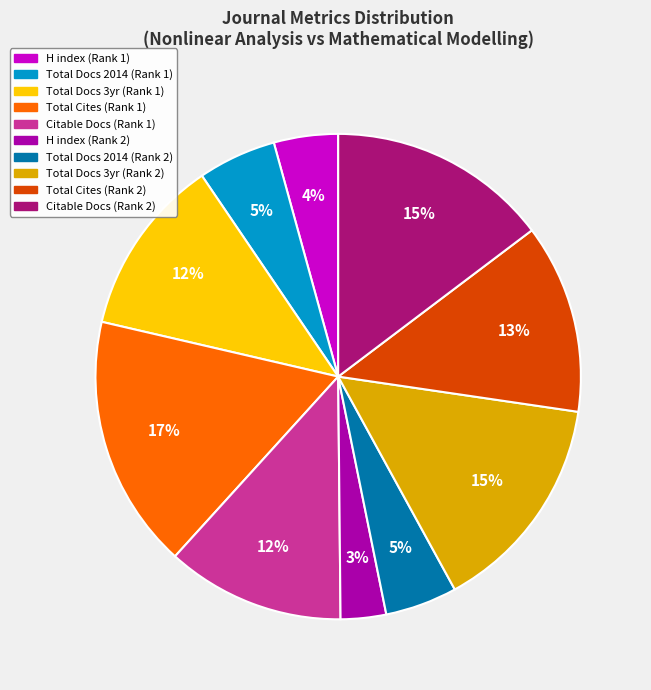

To the nearest percent, what is the average slice percentage?

10%